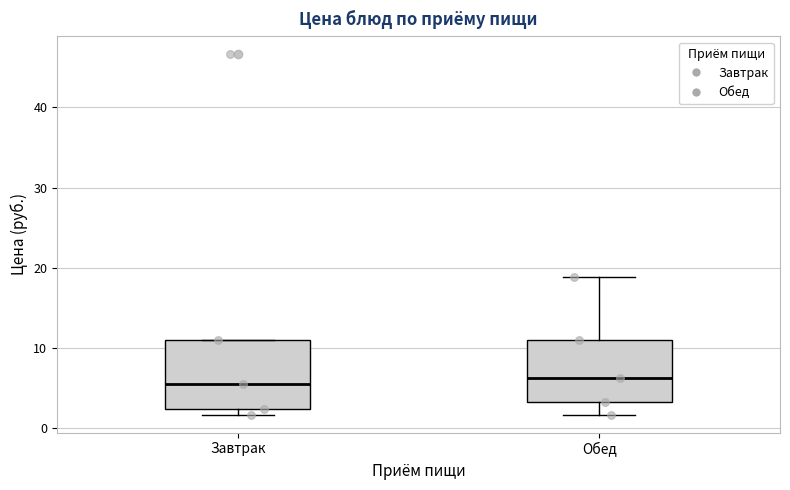

Where does the upper whisker of the box for Обед end on the y-axis? The values are not printed on the chart, so give them approximately, as read against the axis.

19